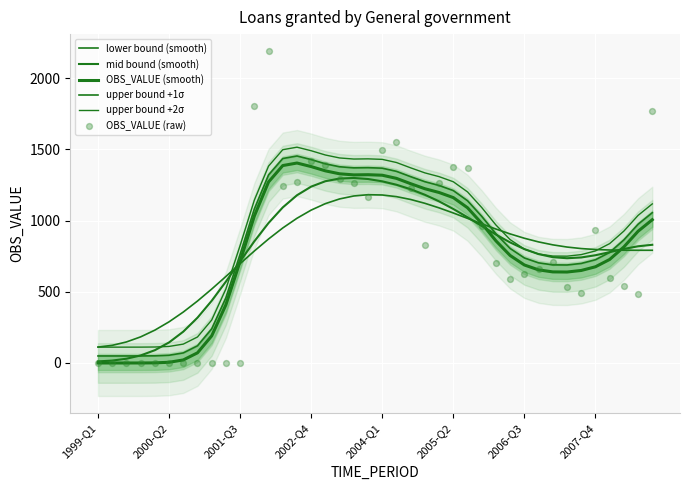

At how many categories does at least one series exceed 1218?

17